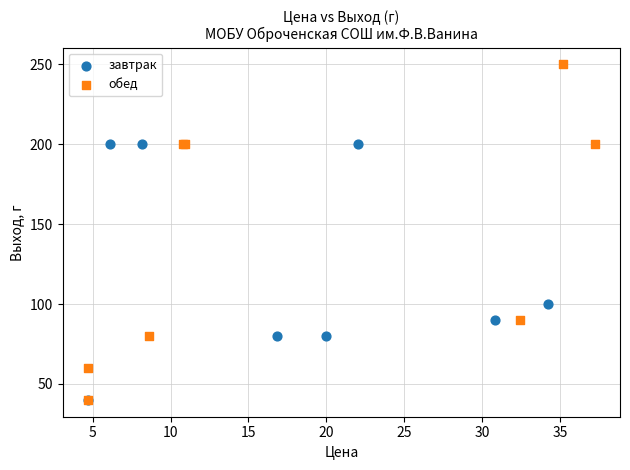

Which series reaches the maximum Y coordinate?

обед